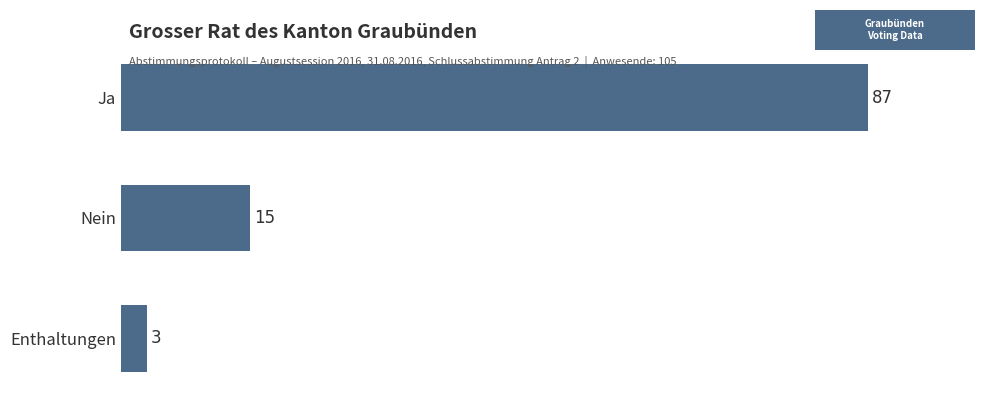

Rank the categories by value from lowest to highest.

Enthaltungen, Nein, Ja